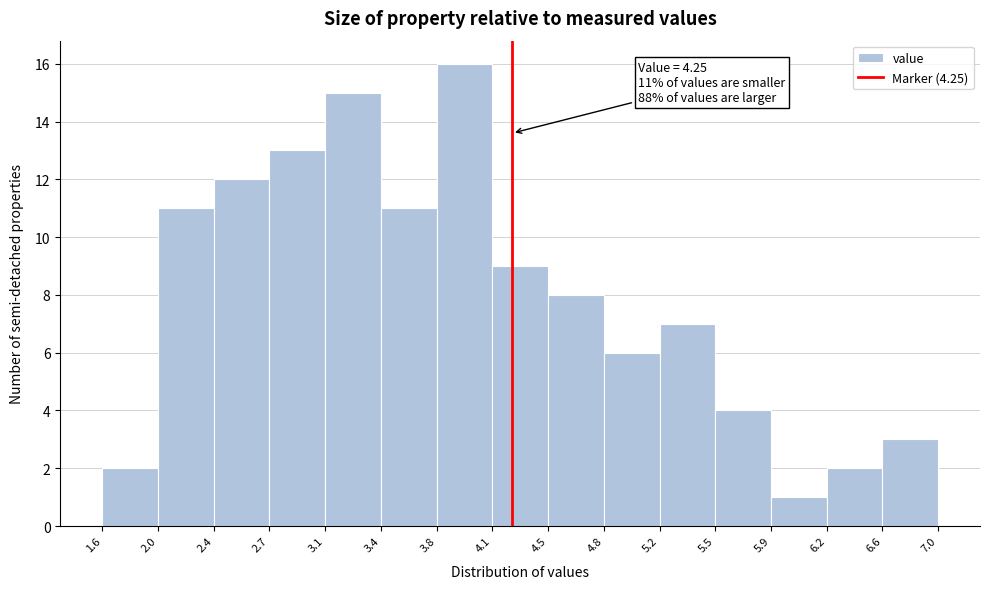

Which range on the x-axis has the tallest bar?

3.8 to 4.1